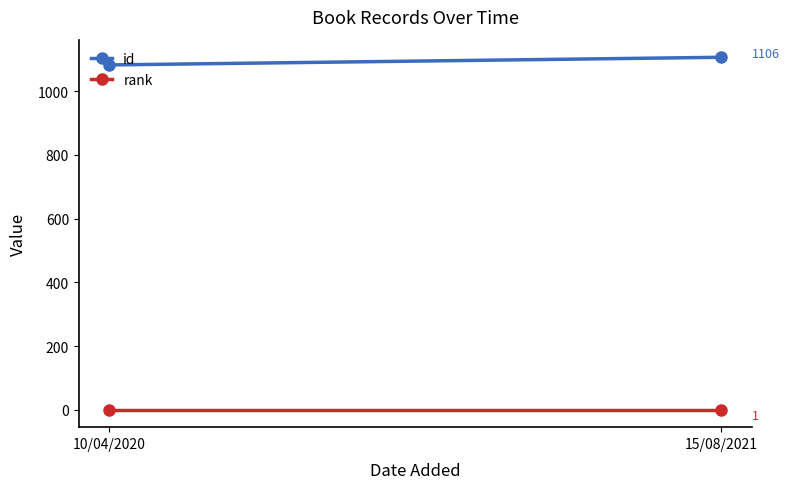

Reading left to right, list all the values displayed in this chart.

id: 10/04/2020=1082	15/08/2021=1106
rank: 10/04/2020=1	15/08/2021=1